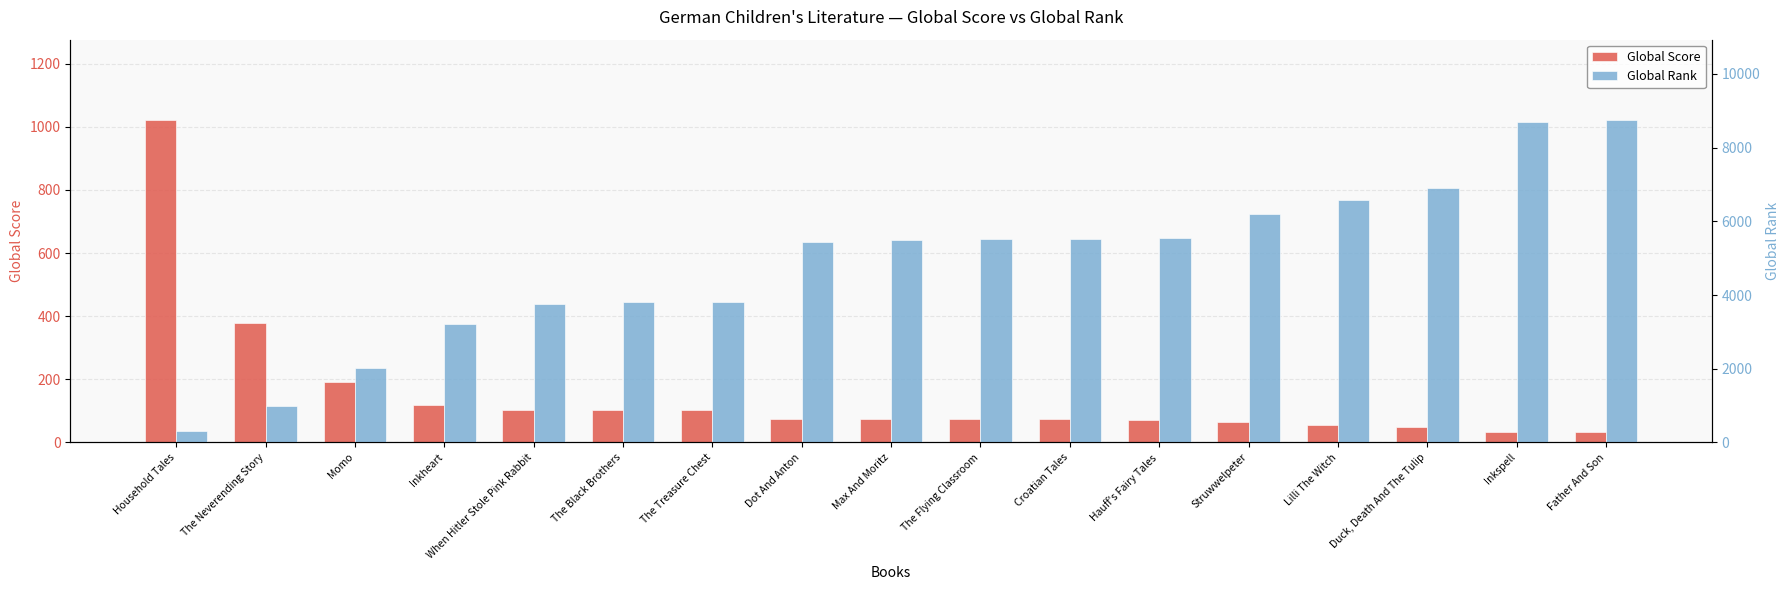

Reading right to left, transcribe all the data shown in this chart.

Global Score: Father And Son=33	Inkspell=33	Duck, Death And The Tulip=50	Lilli The Witch=56	Struwwelpeter=63	Hauff's Fairy Tales=72	Croatian Tales=73	The Flying Classroom=73	Max And Moritz=73	Dot And Anton=75	The Treasure Chest=102	The Black Brothers=102	When Hitler Stole Pink Rabbit=103	Inkheart=118	Momo=190	The Neverending Story=378	Household Tales=1021
Global Rank: Father And Son=8745	Inkspell=8698	Duck, Death And The Tulip=6897	Lilli The Witch=6586	Struwwelpeter=6194	Hauff's Fairy Tales=5540	Croatian Tales=5511	The Flying Classroom=5507	Max And Moritz=5502	Dot And Anton=5447	The Treasure Chest=3812	The Black Brothers=3804	When Hitler Stole Pink Rabbit=3762	Inkheart=3206	Momo=2006	The Neverending Story=997	Household Tales=316